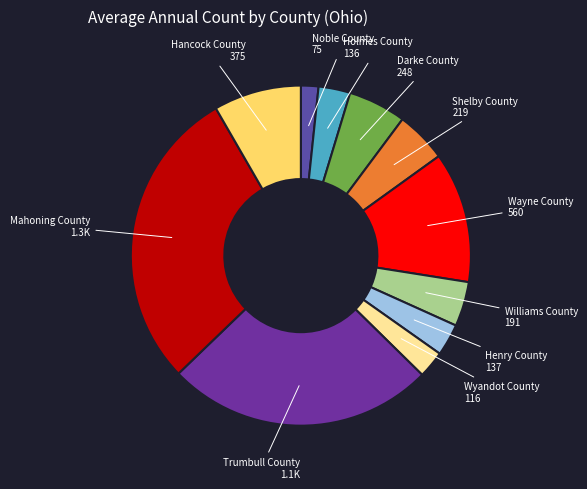

What is the smallest slice in the pie chart?

Noble County